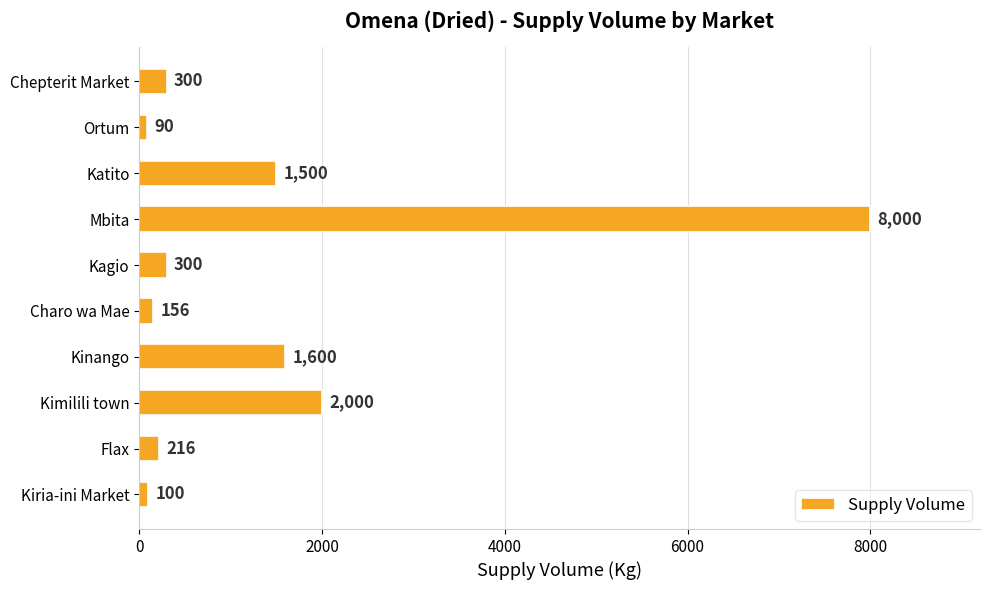

Which category has the lowest value across all series?

Ortum